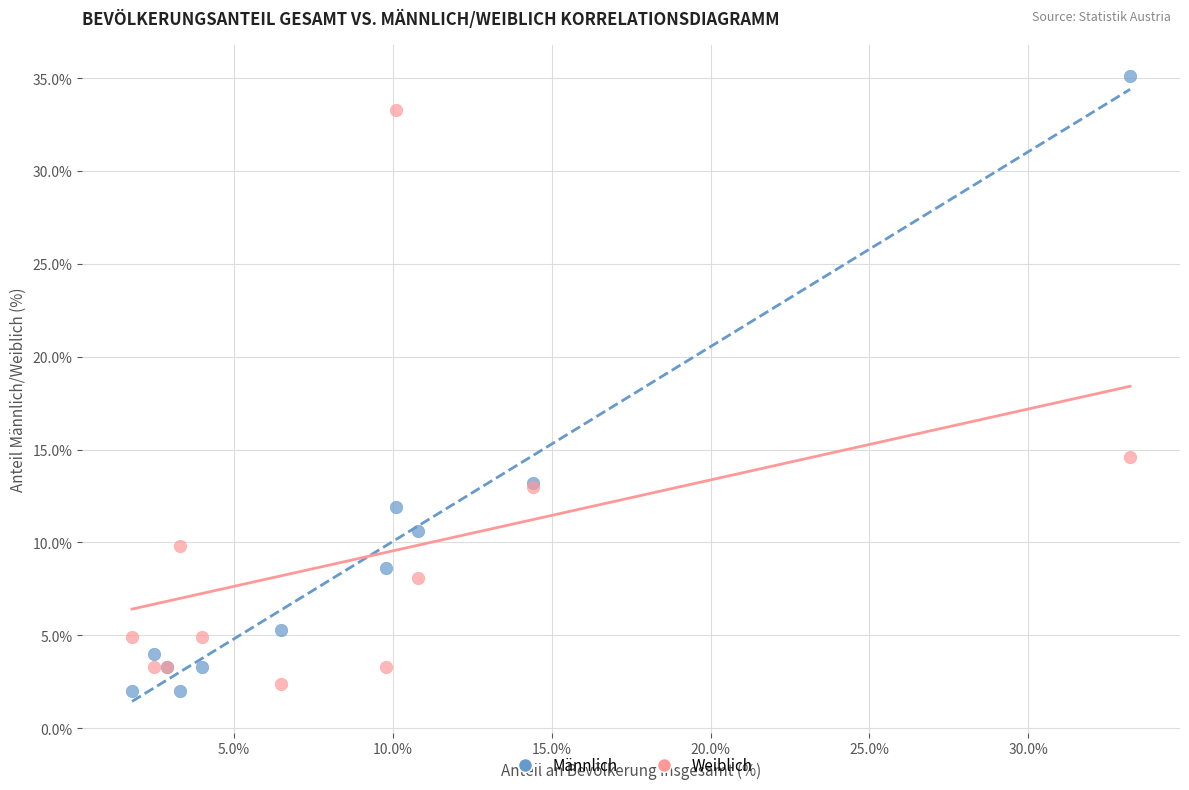

Which series reaches the minimum Y coordinate?

Männlich